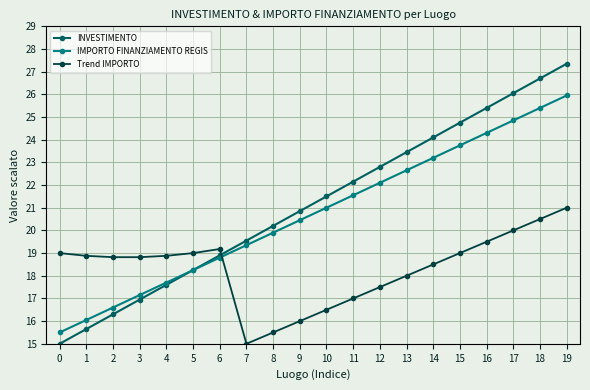

Which series has the widest spread of values?

INVESTIMENTO